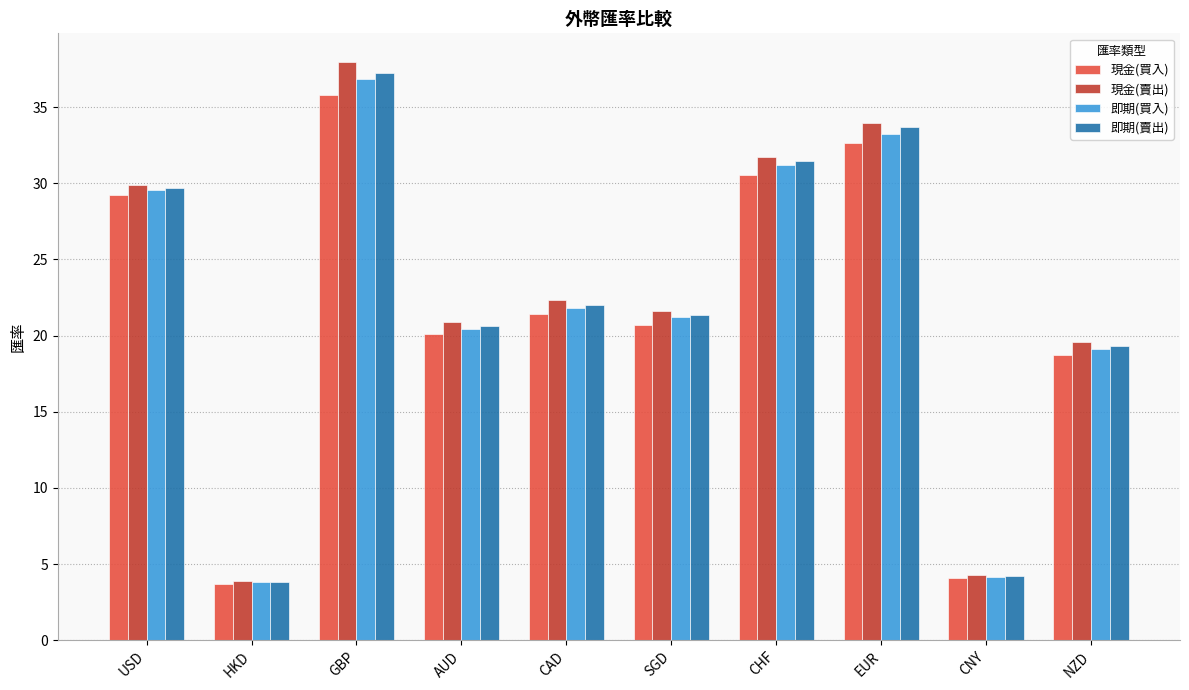

Rank the categories by 現金(賣出) value from highest to lowest.

GBP, EUR, CHF, USD, CAD, SGD, AUD, NZD, CNY, HKD